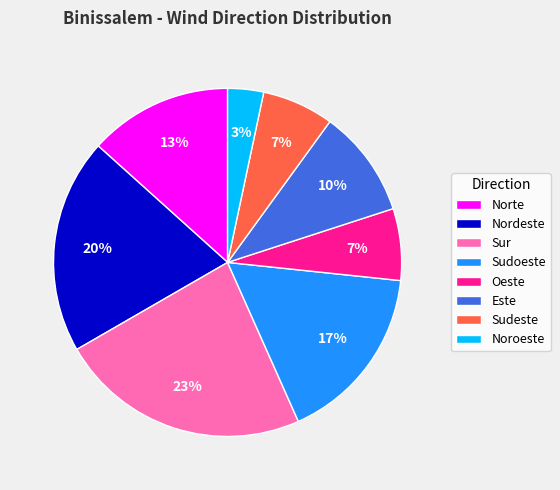

What is the largest slice in the pie chart?

Sur